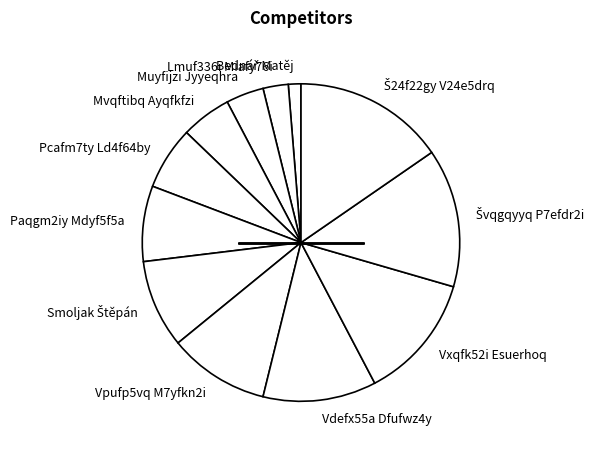

Do Vdefx55a Dfufwz4y and Lmuf336i Miafy76i together represent more than half of the pie?

No